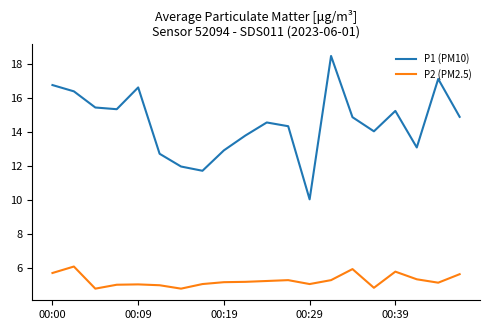

What is the difference between the second highest and second lowest values in the P1 (PM10) series?

5.4